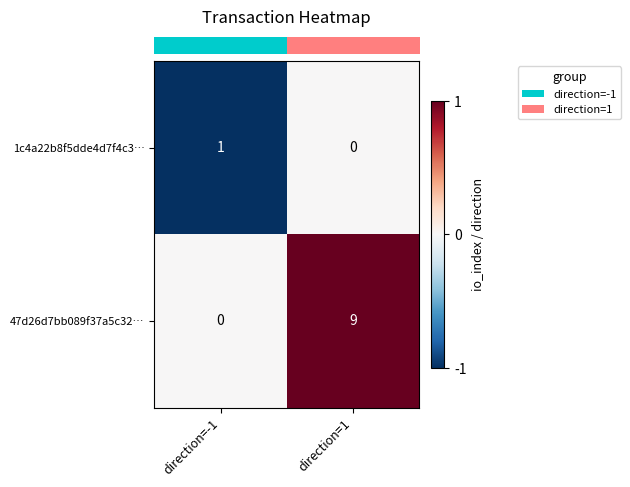

Rank the series by their average value, from lowest to highest.

1c4a22b8f5dde4d7f4c3…, 47d26d7bb089f37a5c32…